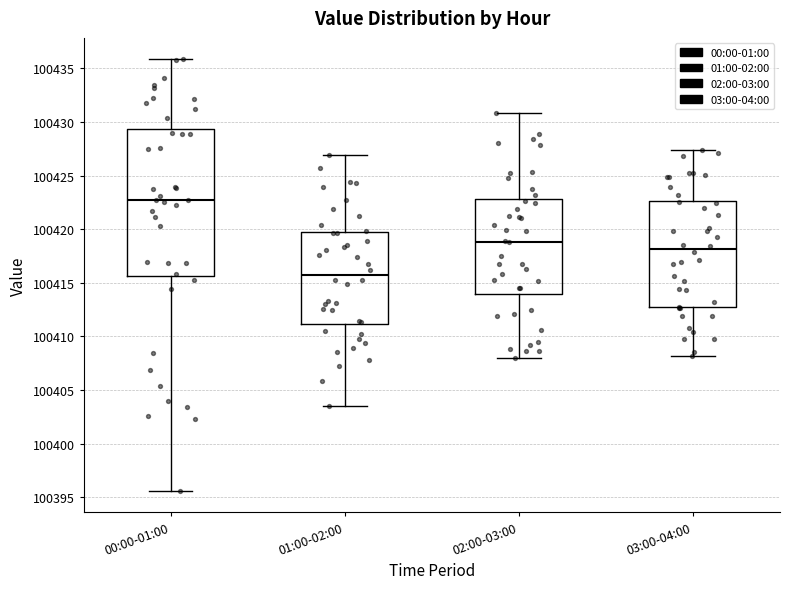

Which box is the tallest, from its lower edge to its upper edge?

00:00-01:00